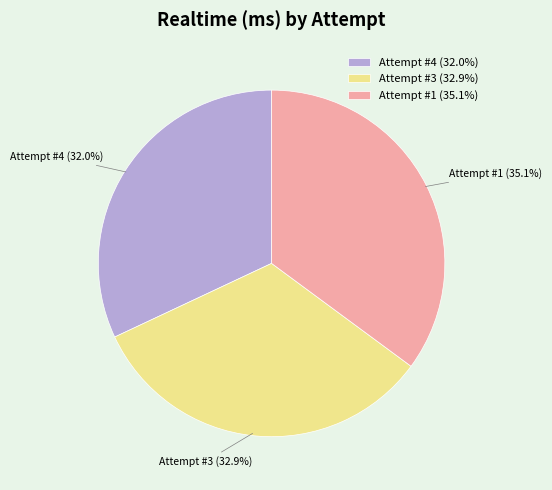

Is it true that Attempt #4 is 32% of the pie?

True